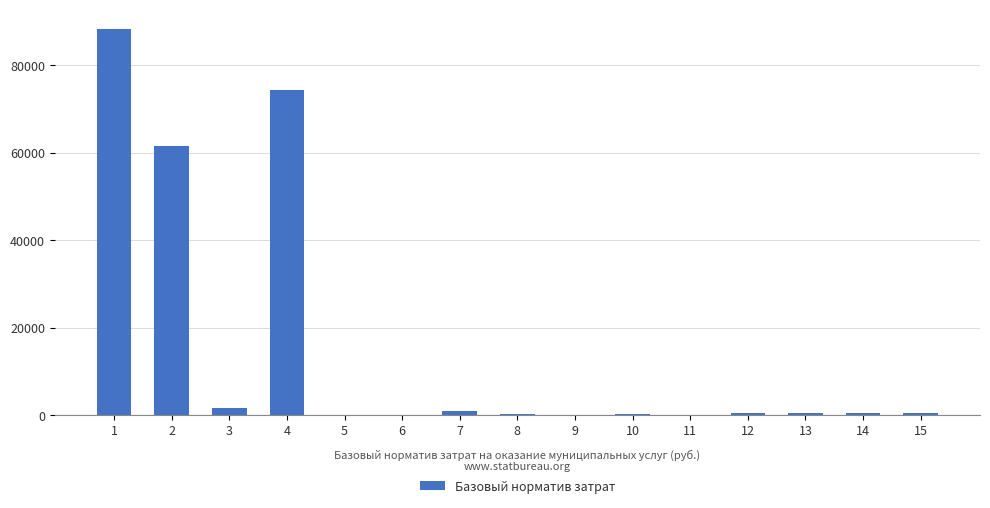

What is the change in value from 6 to 7?

+800.2